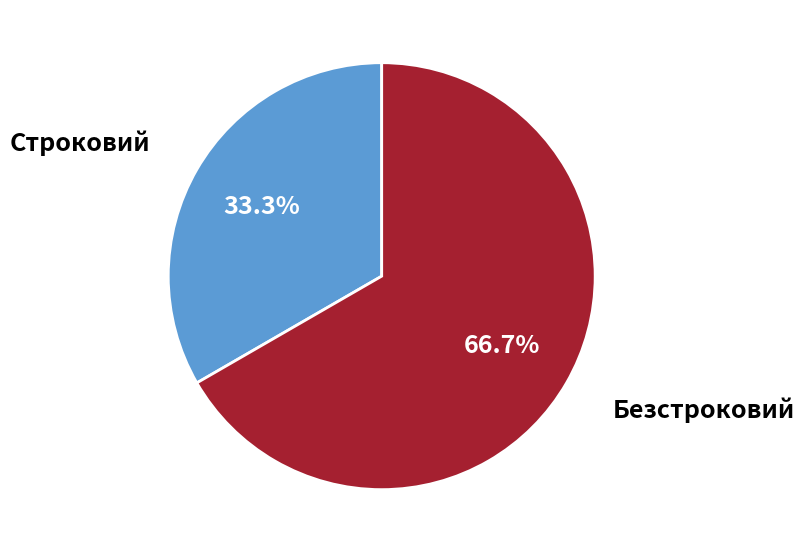

Do Безстроковий and Строковий together represent more than half of the pie?

Yes